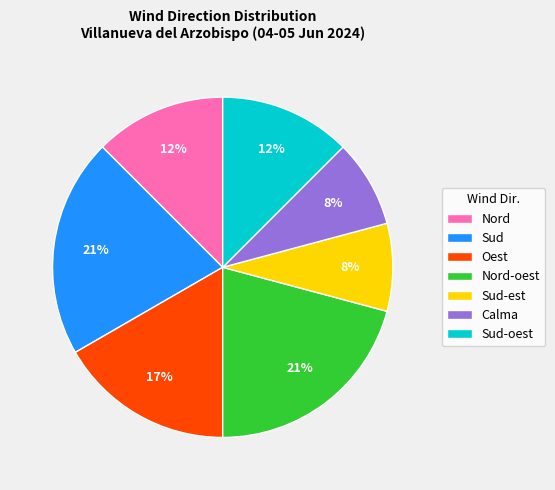

Is it true that Sud-oest is 8% of the pie?

False